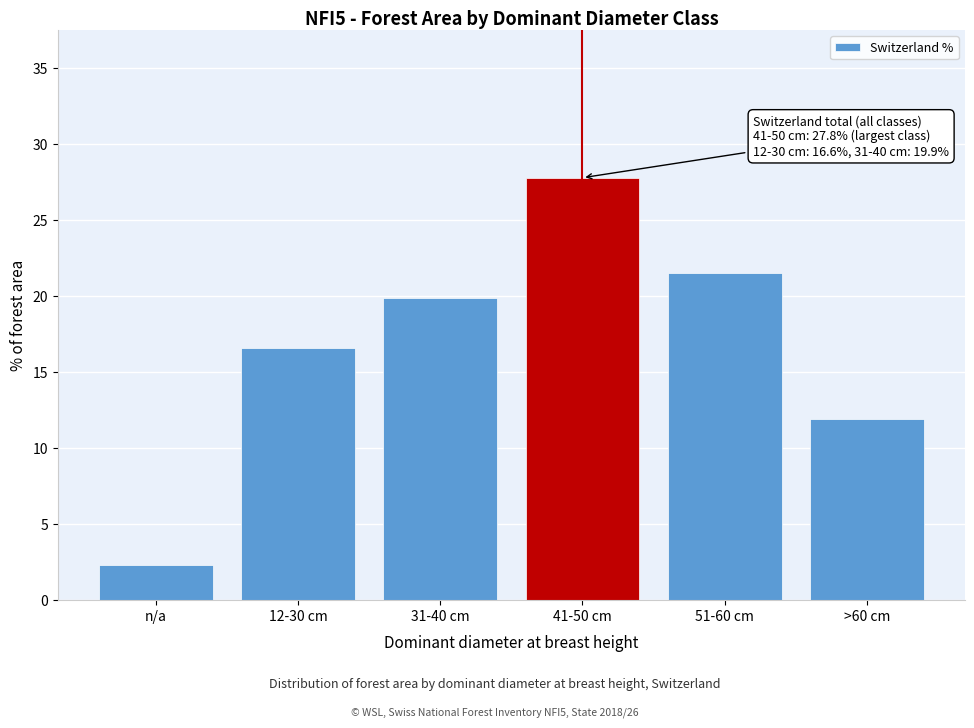

Reading right to left, transcribe all the data shown in this chart.

>60 cm=11.9	51-60 cm=21.5	41-50 cm=27.8	31-40 cm=19.9	12-30 cm=16.6	n/a=2.3